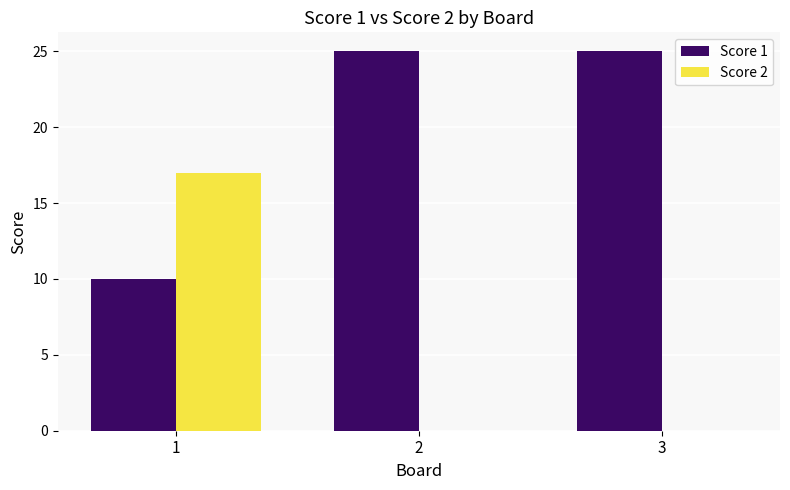

Is it true that Score 2 equals -9 at 2?

False